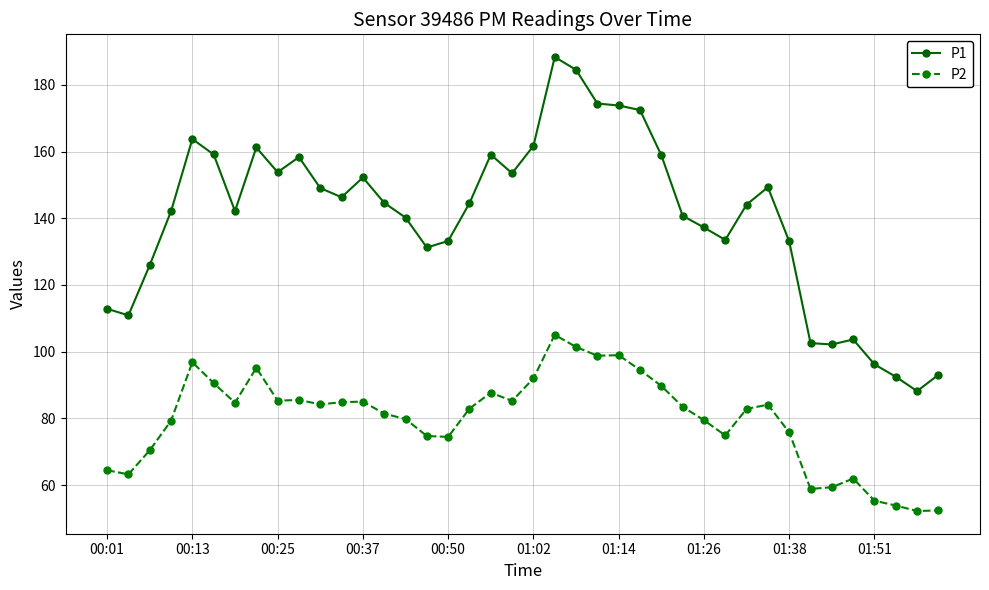

What are all the series names shown in the legend?

P1, P2